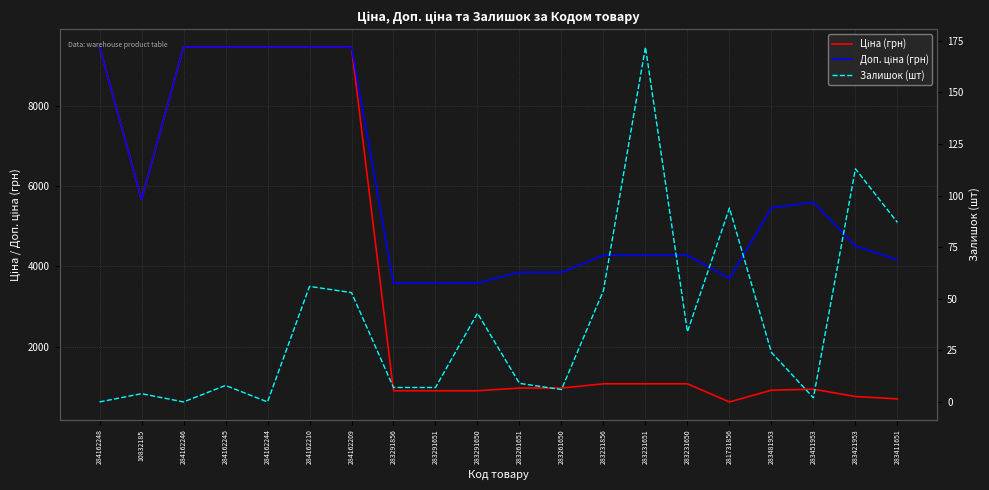

At which label does Доп. ціна (грн) reach its minimum?

283291856